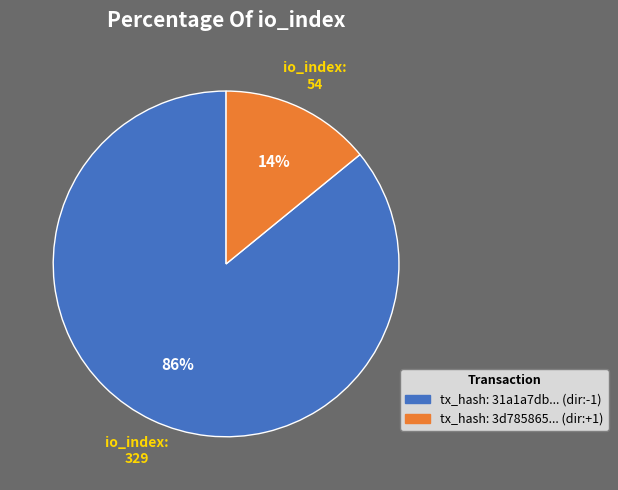

How many slices are in this pie chart?

2